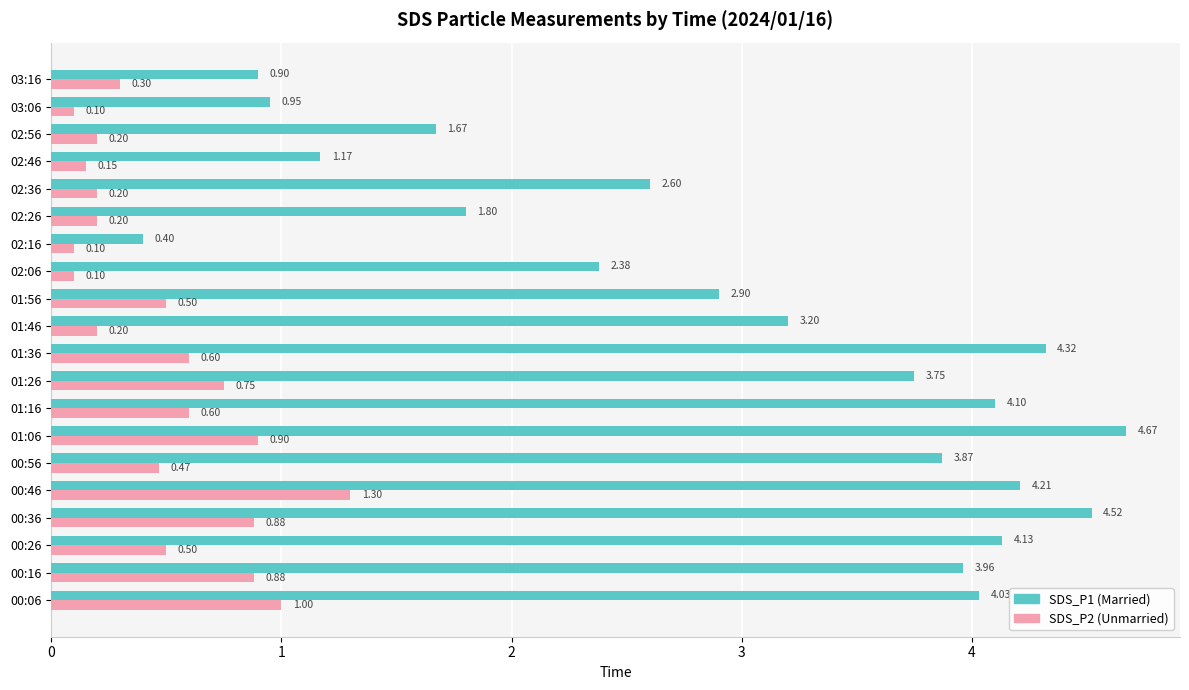

What is the spread (max minus min) of values at 01:36?

3.7